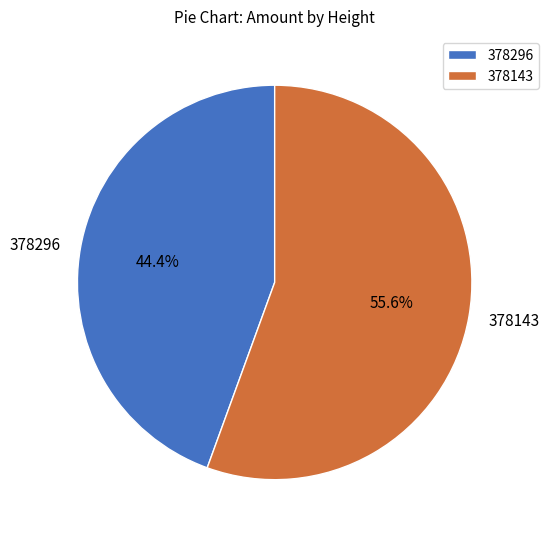

True or false: 378296 accounts for 31% of the total.

False